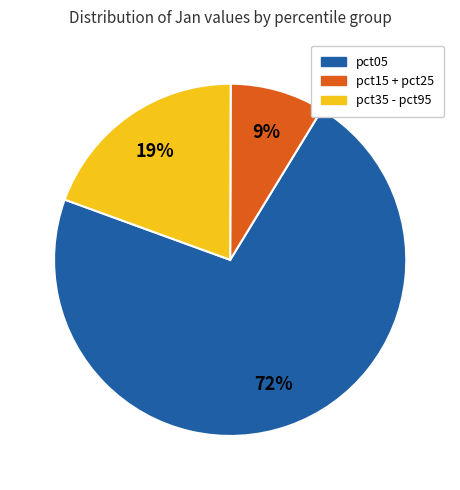

Is there any slice that represents more than half of the pie?

Yes